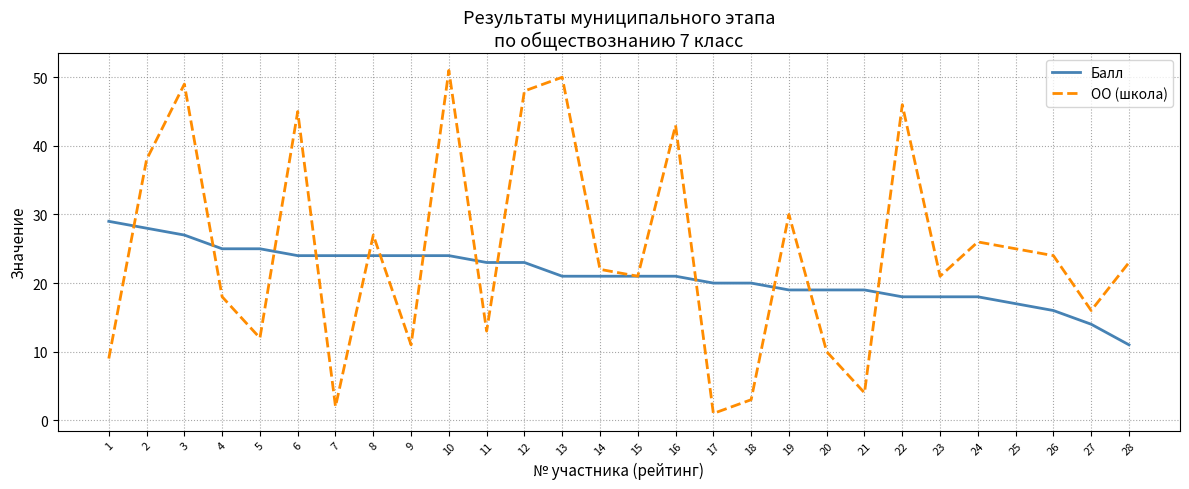

The ОО (школа) series shows 46 at 22. True or false?

True